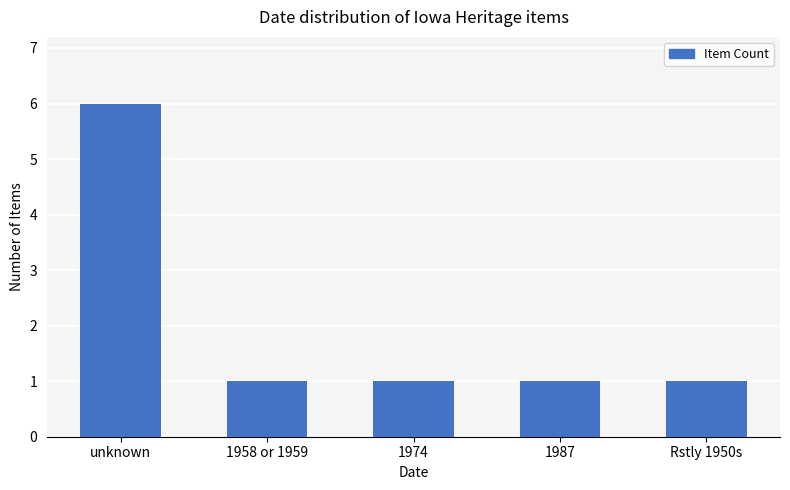

True or false: the data shows 1 at Rstly 1950s.

True